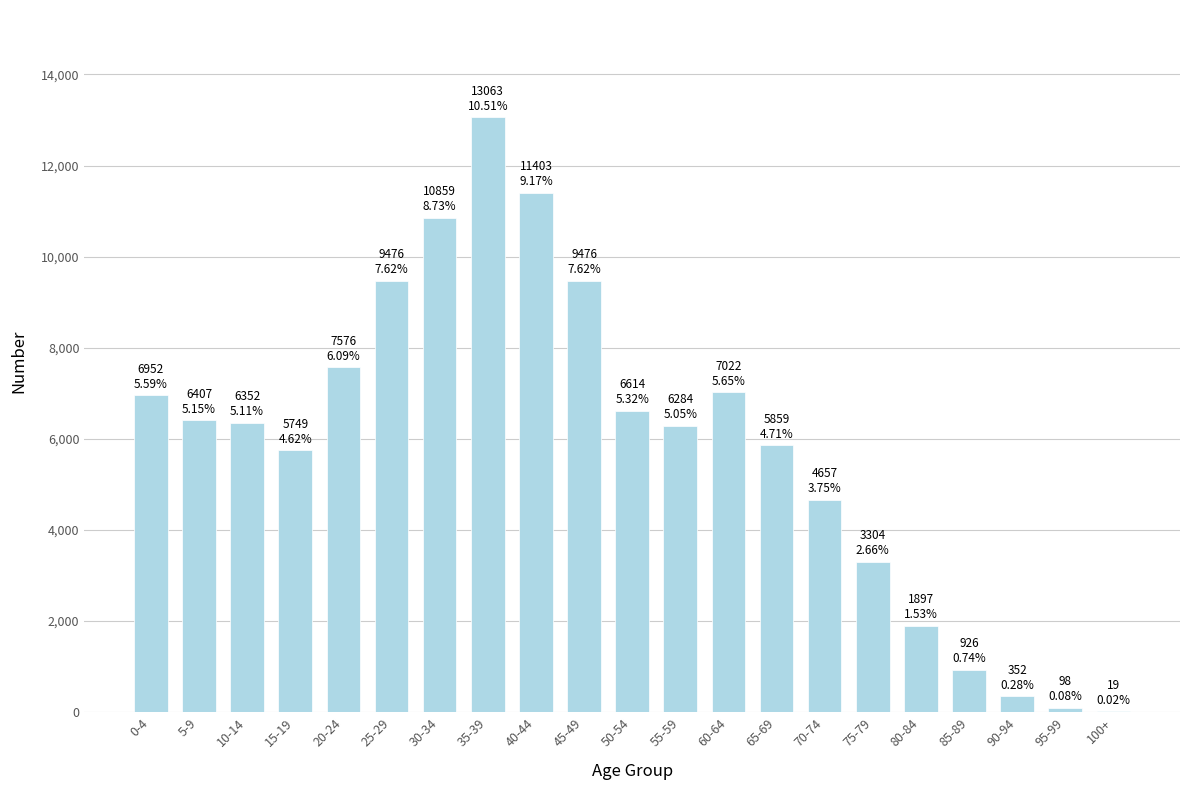

Is it true that the value at 15-19 is 5749?

True